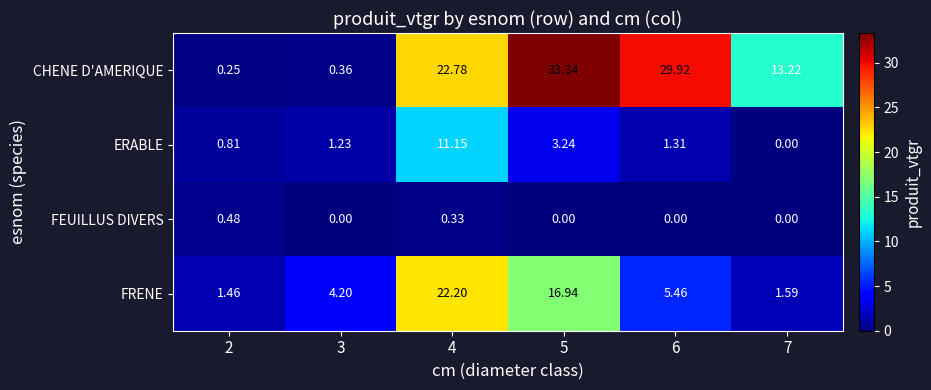

How many data points does each series have?

6